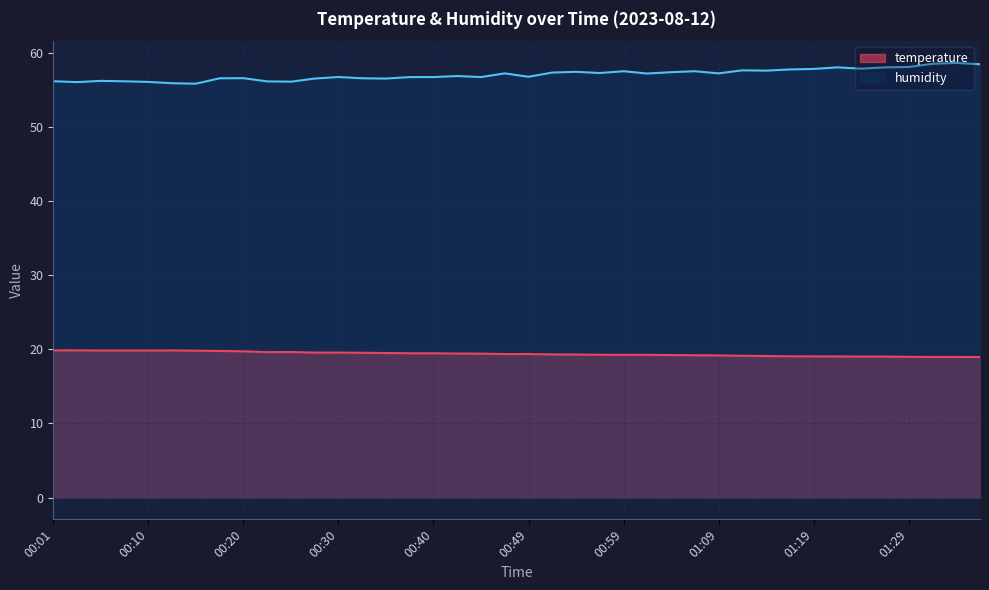

What are all the series names shown in the legend?

temperature, humidity